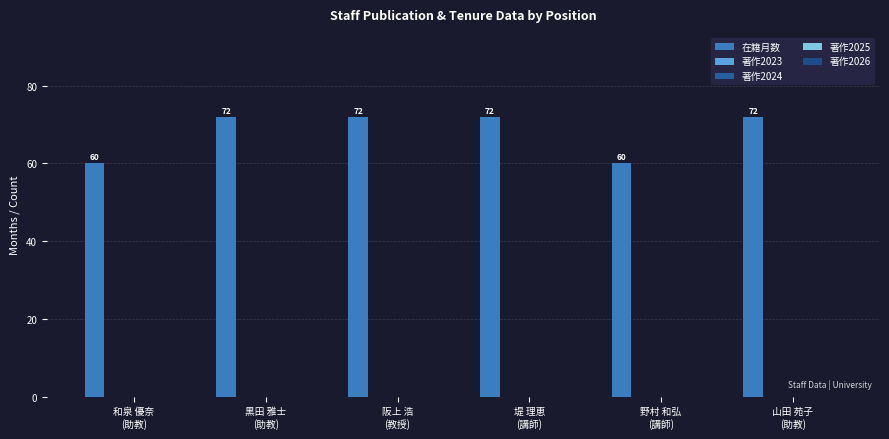

Does the chart contain any negative values?

No